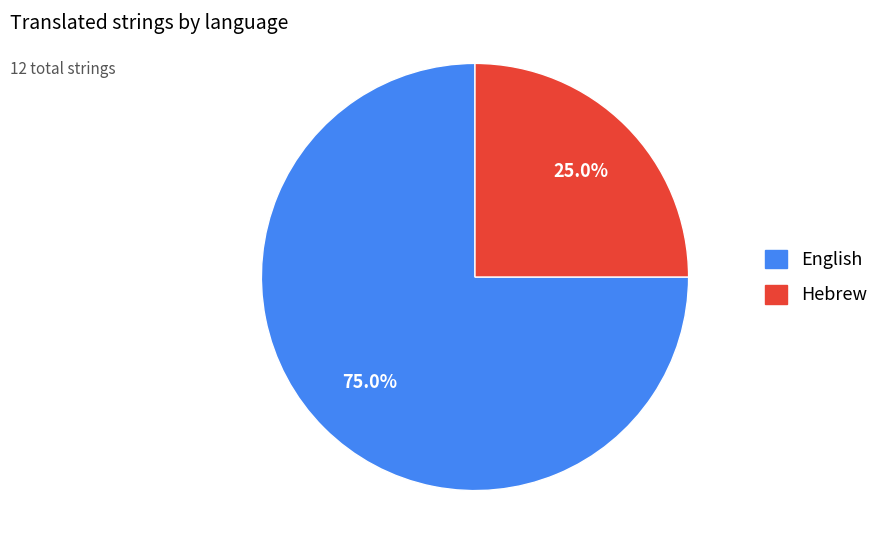

The Hebrew slice represents 11% of the pie. True or false?

False